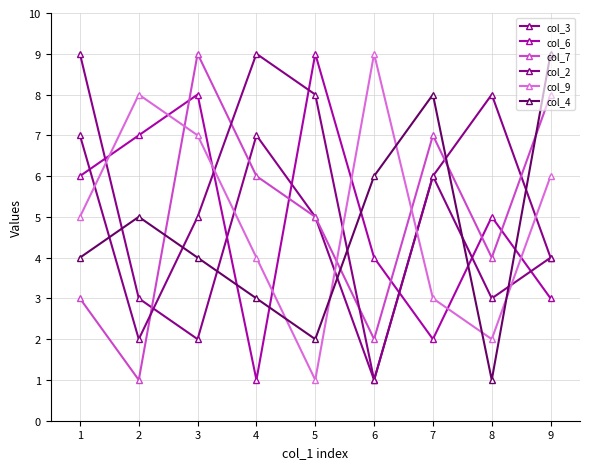

What is the sum of the col_4 values at 3 and 5?

6